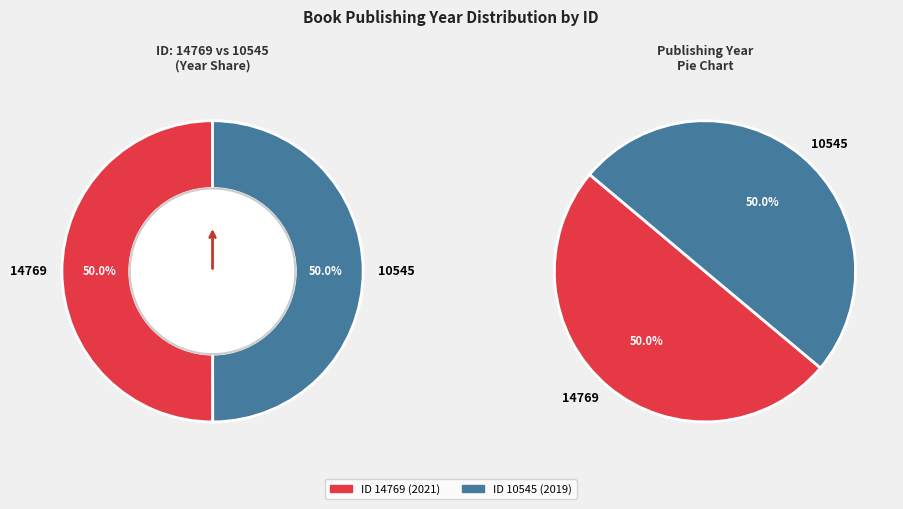

Approximately how many times larger is the value at 14769 compared to 10545?

1.0